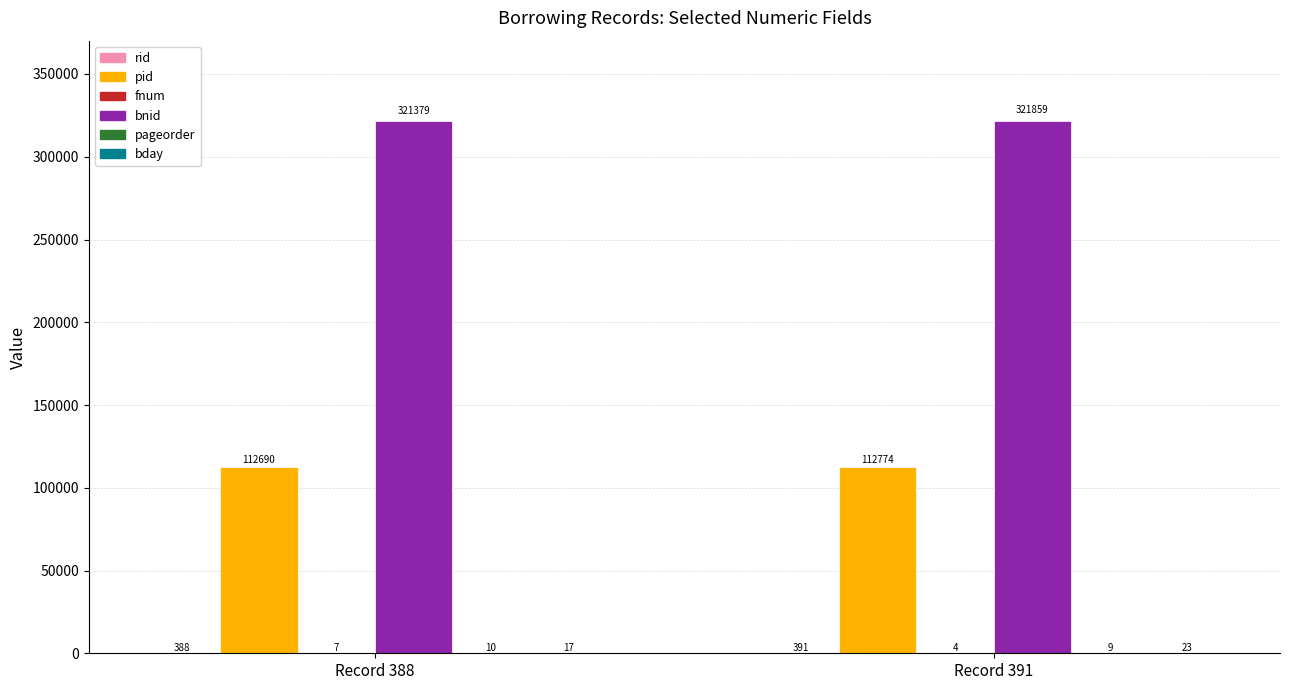

What is the total value across all series at Record 388?

434491